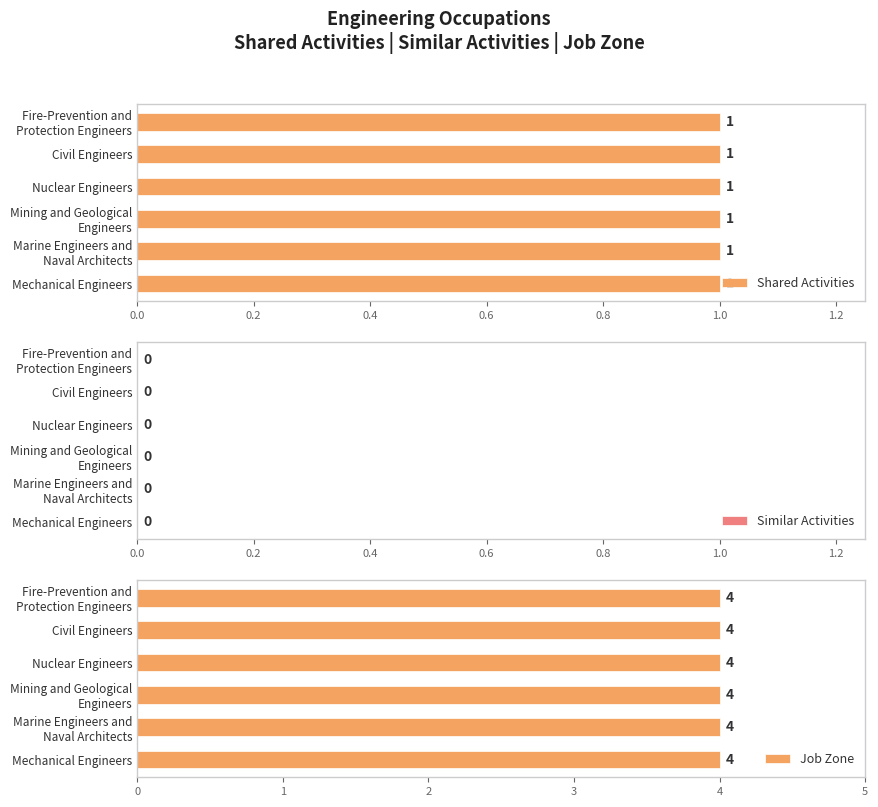

The Shared Activities series shows 1 at Mechanical Engineers. True or false?

False